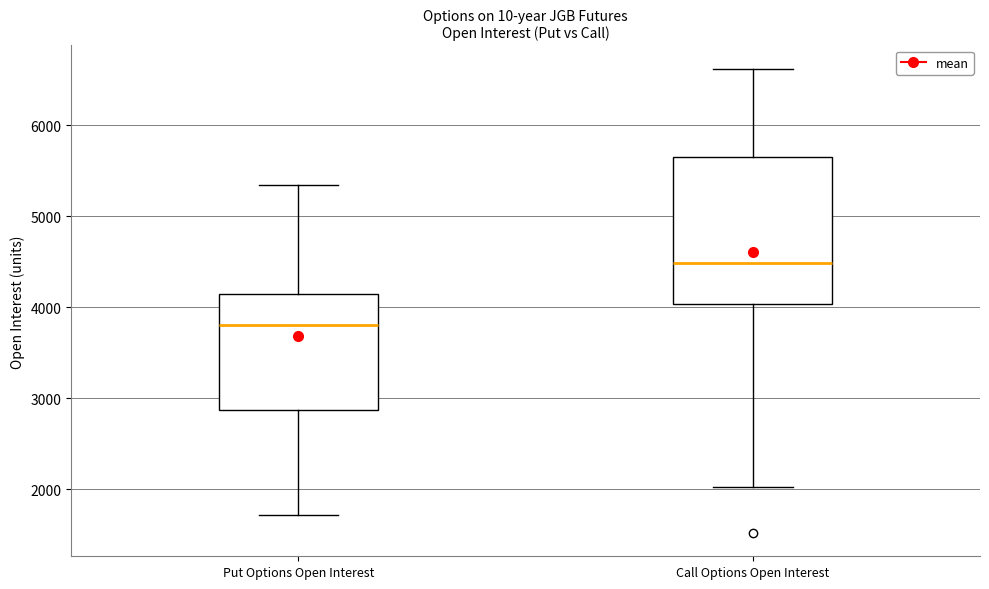

Which box has the lowest median line?

Put Options Open Interest